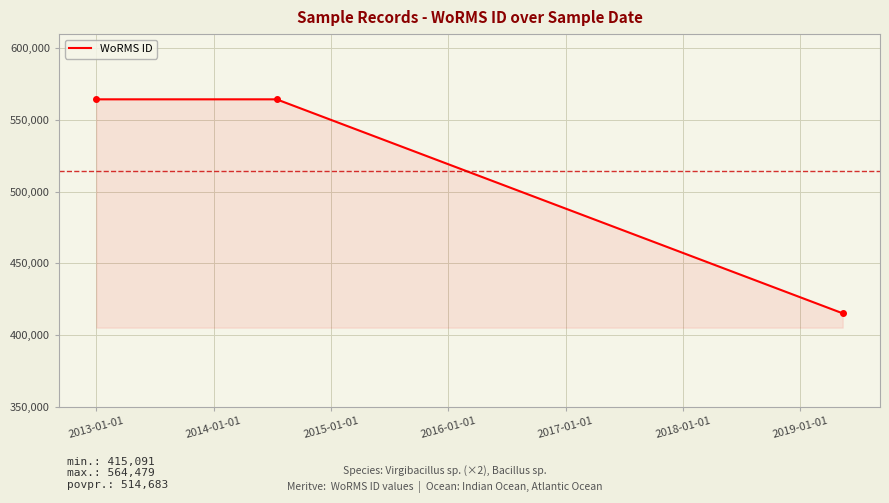

What is the greatest value displayed?

564479